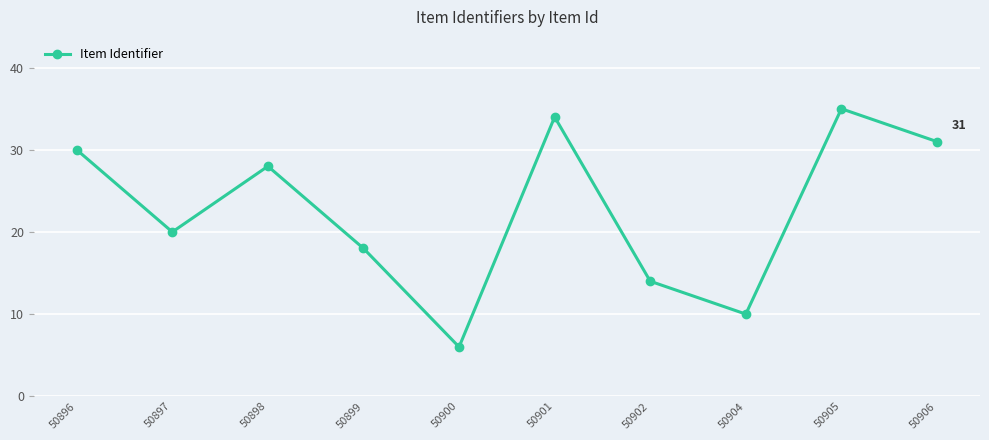

List the labels in order of value, largest first.

50905, 50901, 50906, 50896, 50898, 50897, 50899, 50902, 50904, 50900